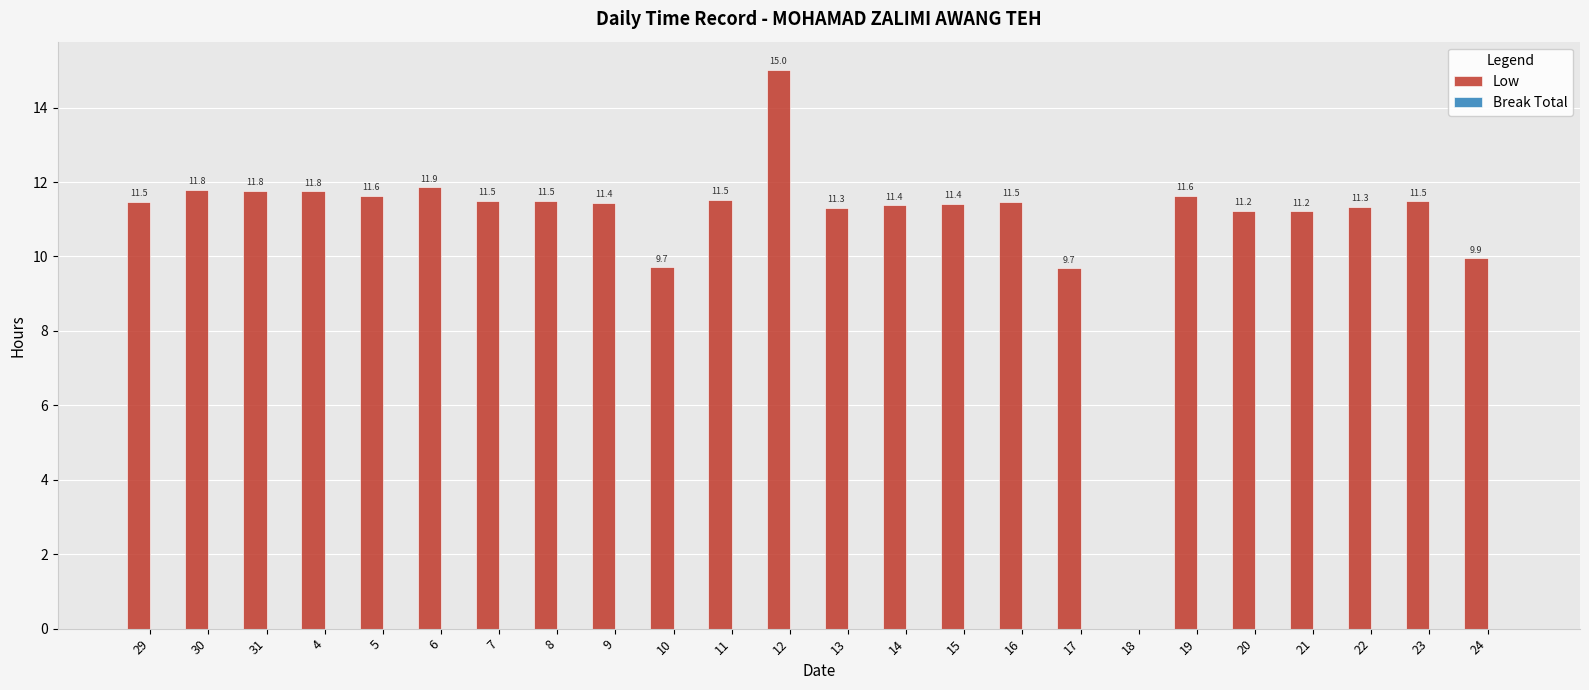

What is the ratio of the value at 30 to the value at 16?

1.0